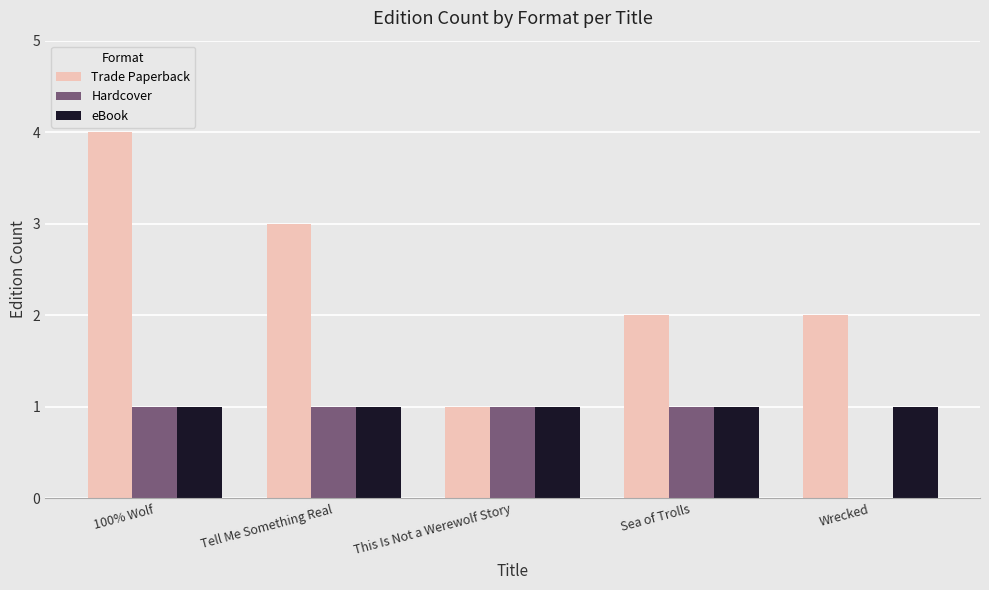

The value of Trade Paperback at 100% Wolf is 4. True or false?

True